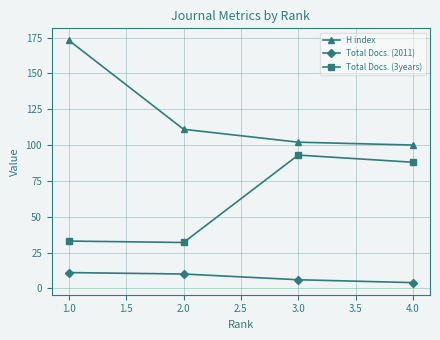

What is the difference between the maximum and minimum values in the Total Docs. (2011) series?

7